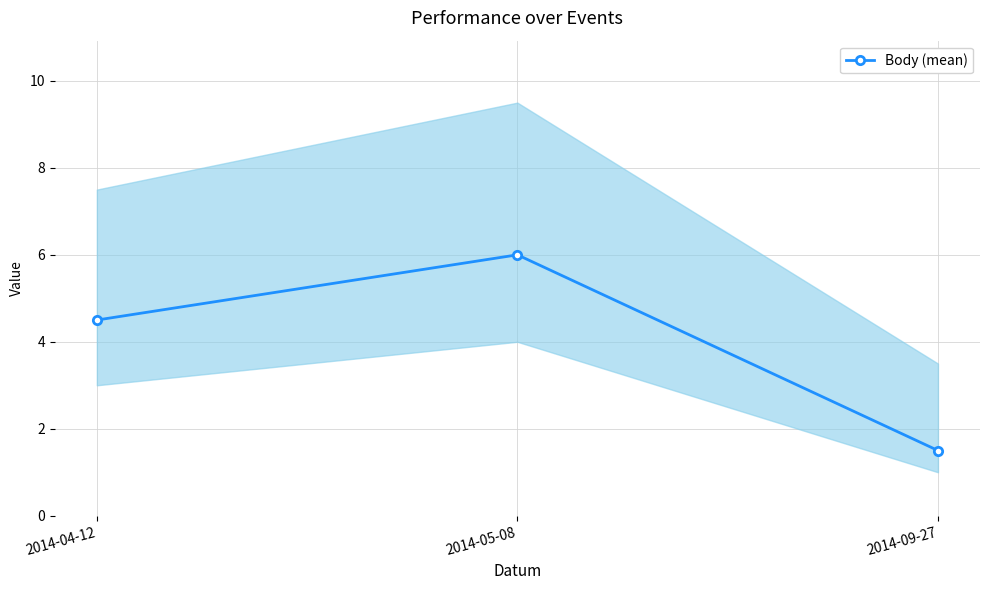

How many values are between 1 and 6?

3